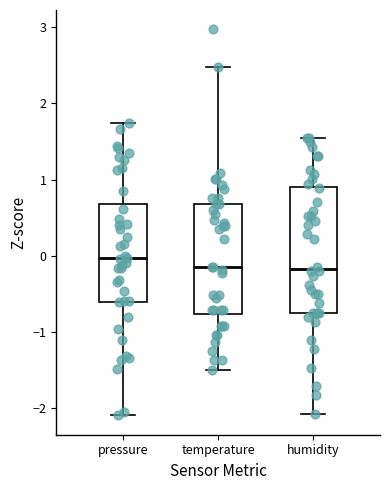

Reading left to right, transcribe this box plot: for each box, give where its median line is, the range the box spans, and where its two whiskers end, as read against the y-axis. The values are not printed on the chart, so give them approximately, as read against the axis.

pressure: median 0.0, box -0.6 to 0.7, whiskers -2.1 to 1.7
temperature: median -0.1, box -0.8 to 0.7, whiskers -1.5 to 2.5
humidity: median -0.2, box -0.7 to 0.9, whiskers -2.1 to 1.5